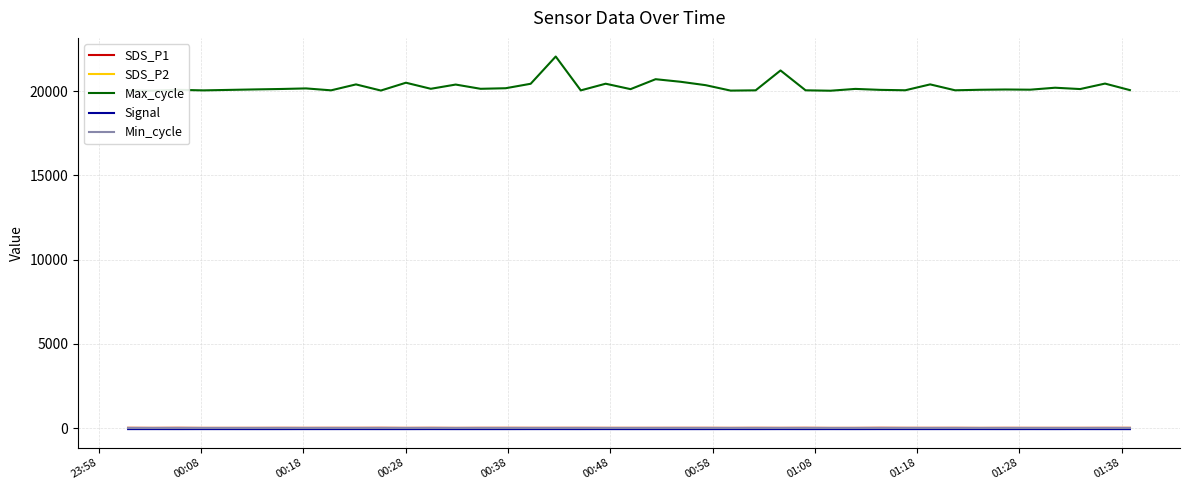

Which series has the largest total across all categories?

Max_cycle